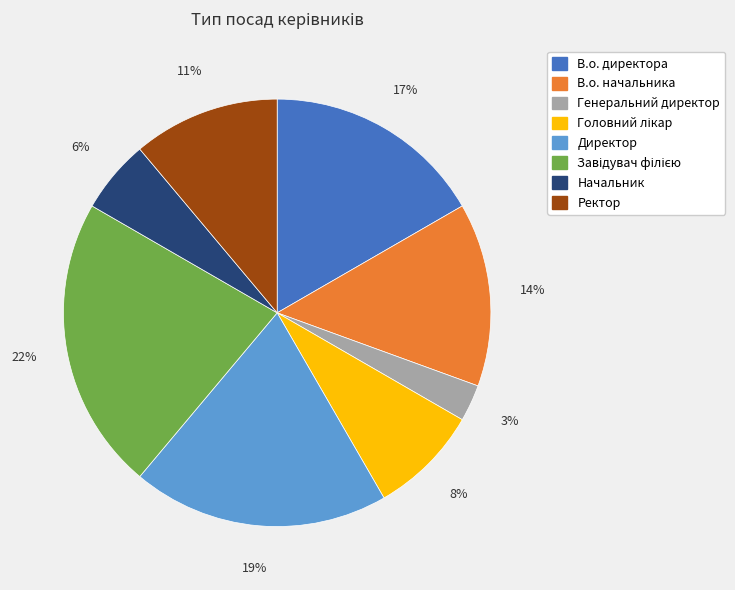

Is the sum of Начальник and Директор greater than half?

No